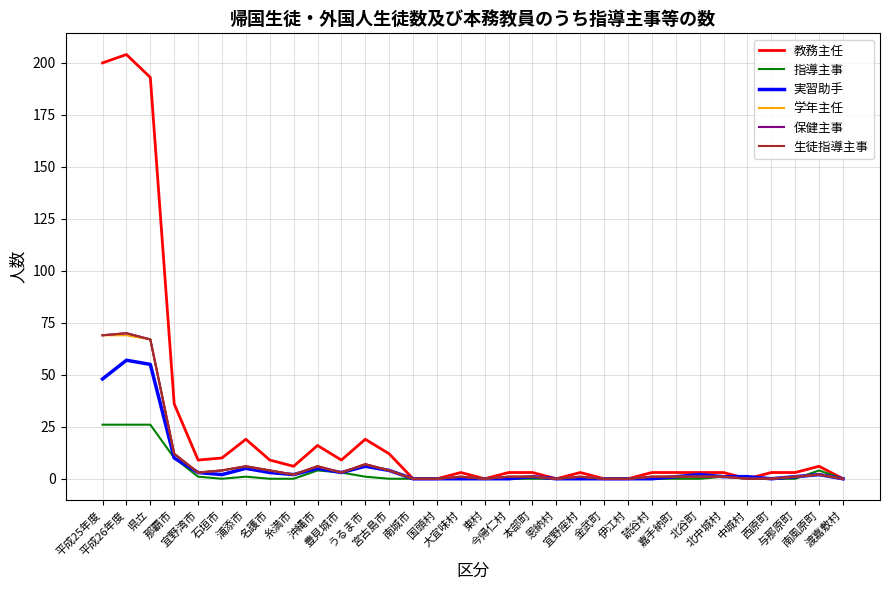

True or false: 実習助手 has more than 0 interior local peaks.

True